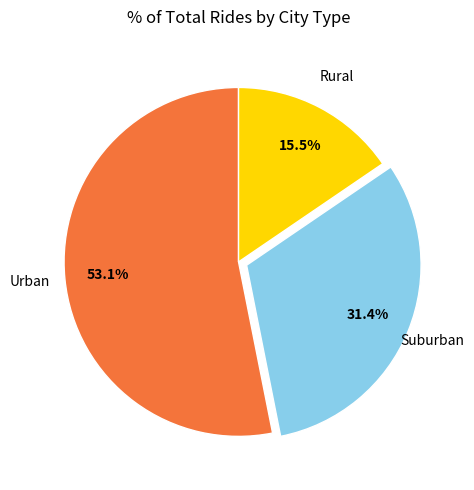

Is there any slice that represents more than half of the pie?

Yes